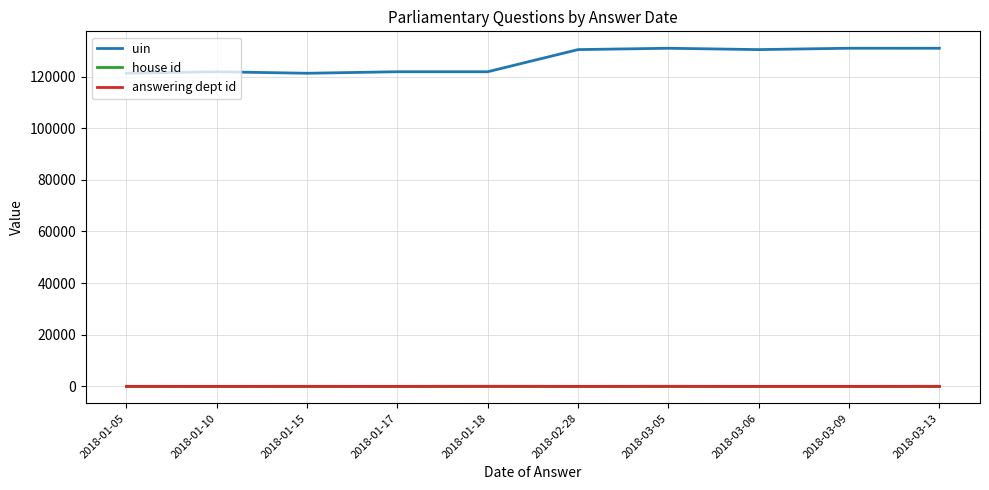

Count the number of categories in the chart.

10